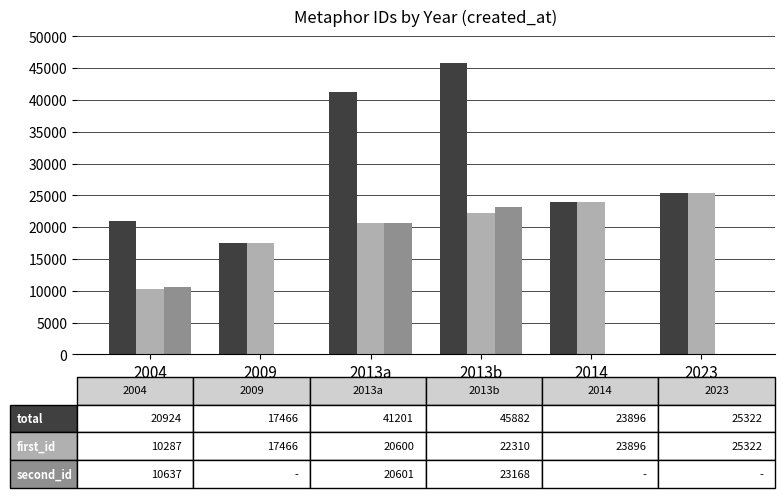

What is the maximum value shown in the chart?

45882